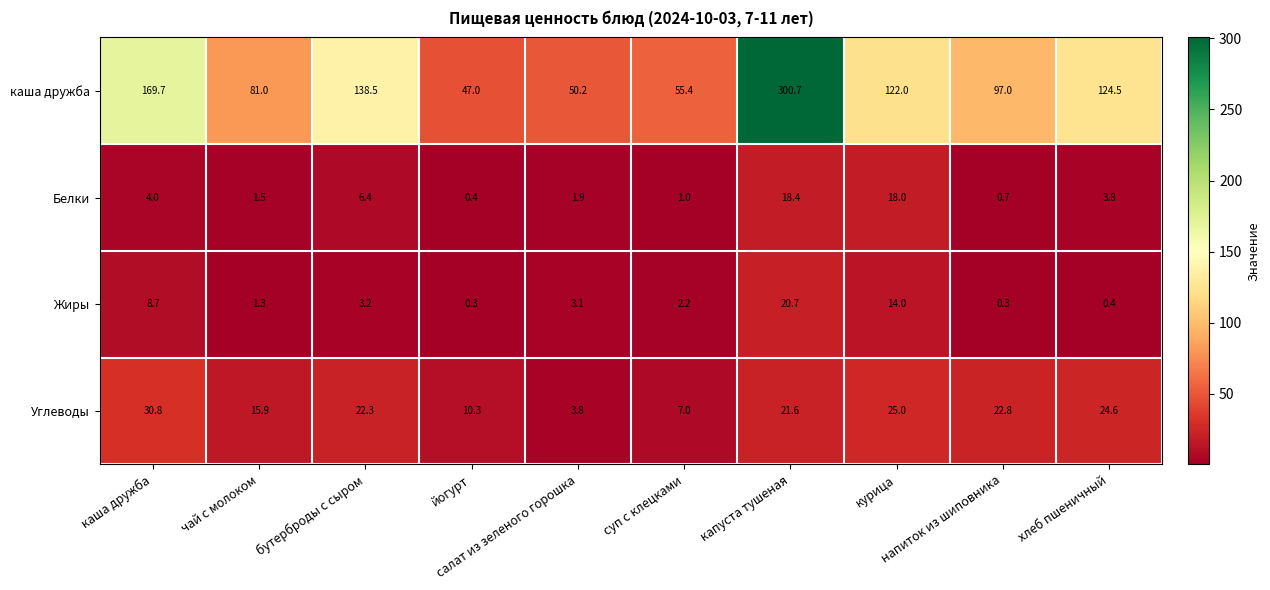

At which category is the sum across all series the highest?

капуста тушеная